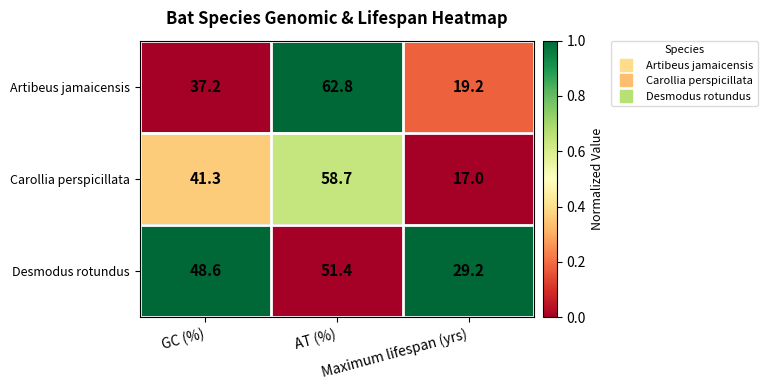

Rank the series by their average value, from highest to lowest.

Desmodus rotundus, Artibeus jamaicensis, Carollia perspicillata